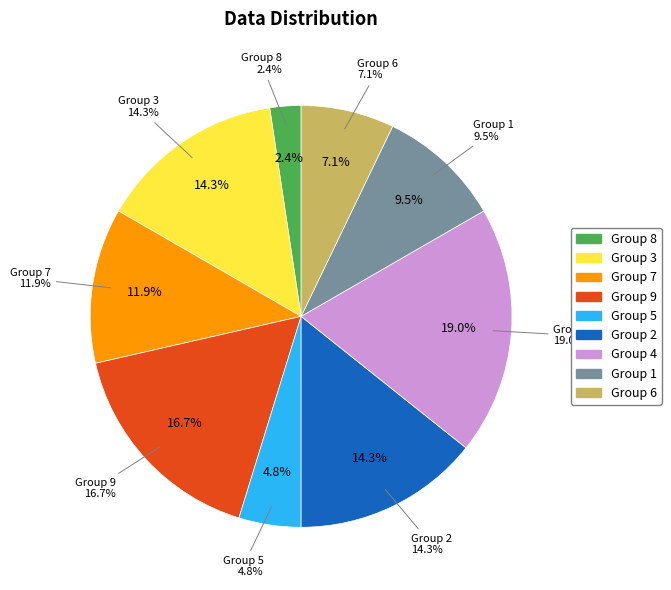

Which category has the smallest portion of the pie?

8